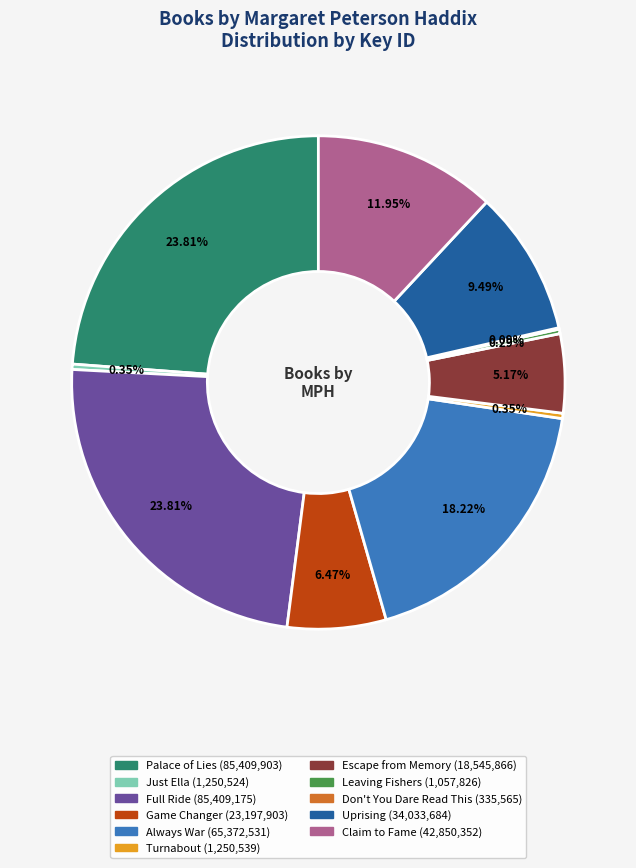

Between Game Changer and Claim to Fame, which is larger?

Claim to Fame